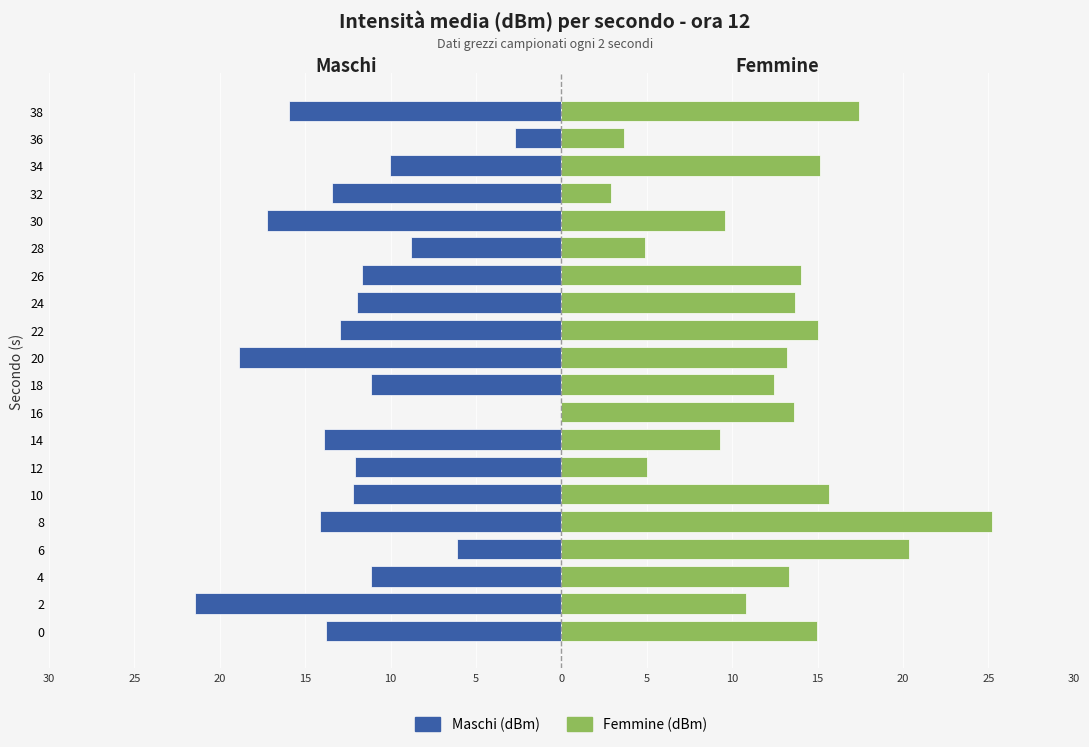

At 32, list the series in order from largest to smallest.

Femmine (dBm), Maschi (dBm)